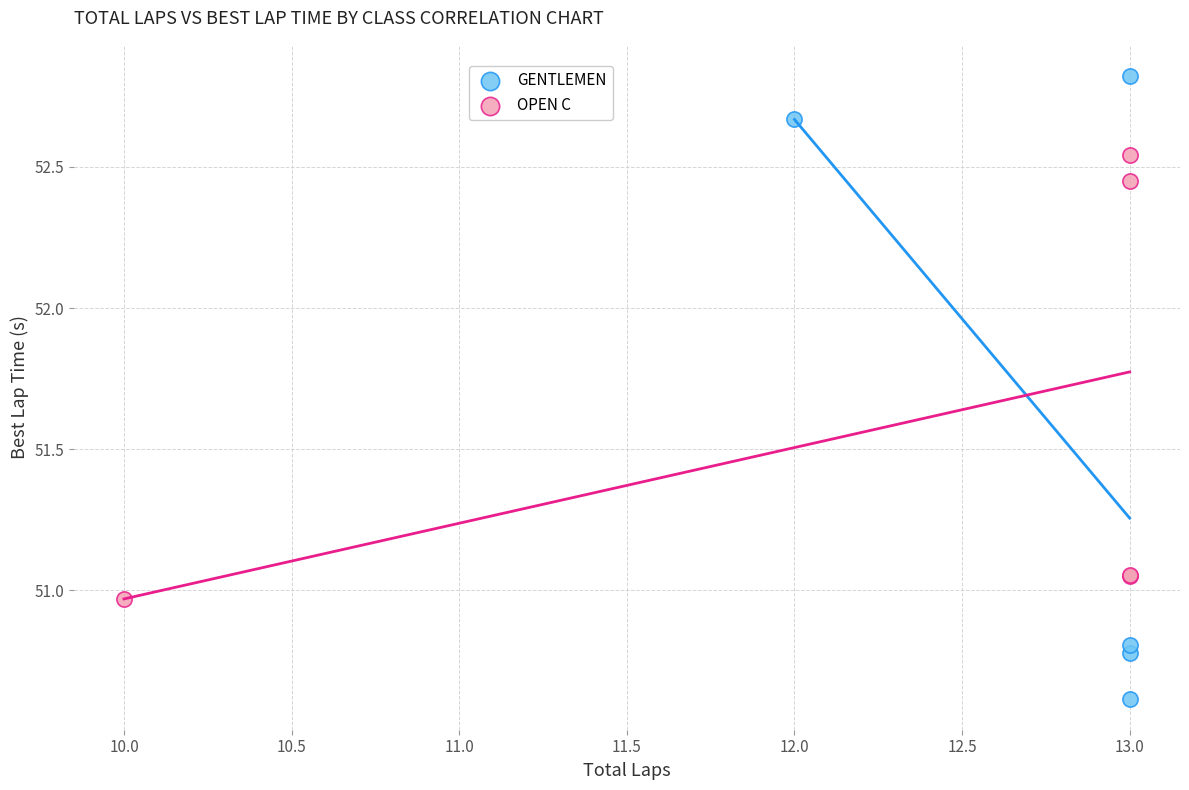

Which series has the widest spread of Y values?

GENTLEMEN